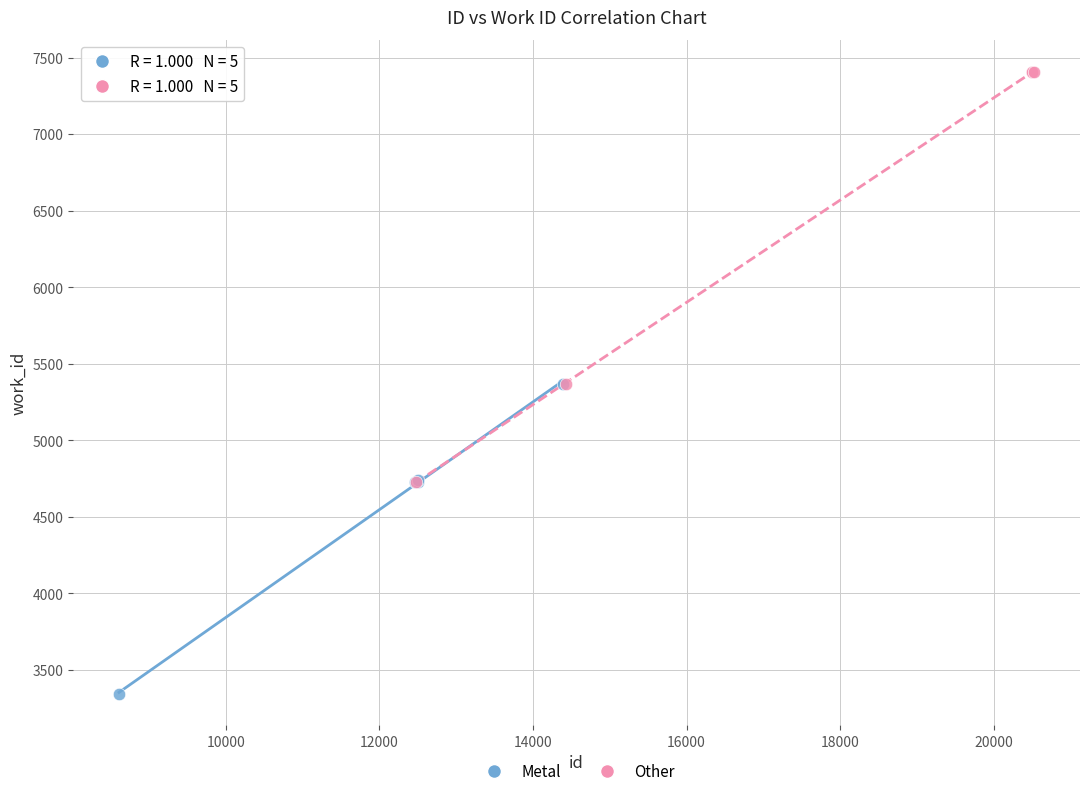

Which series has the widest spread of Y values?

Other